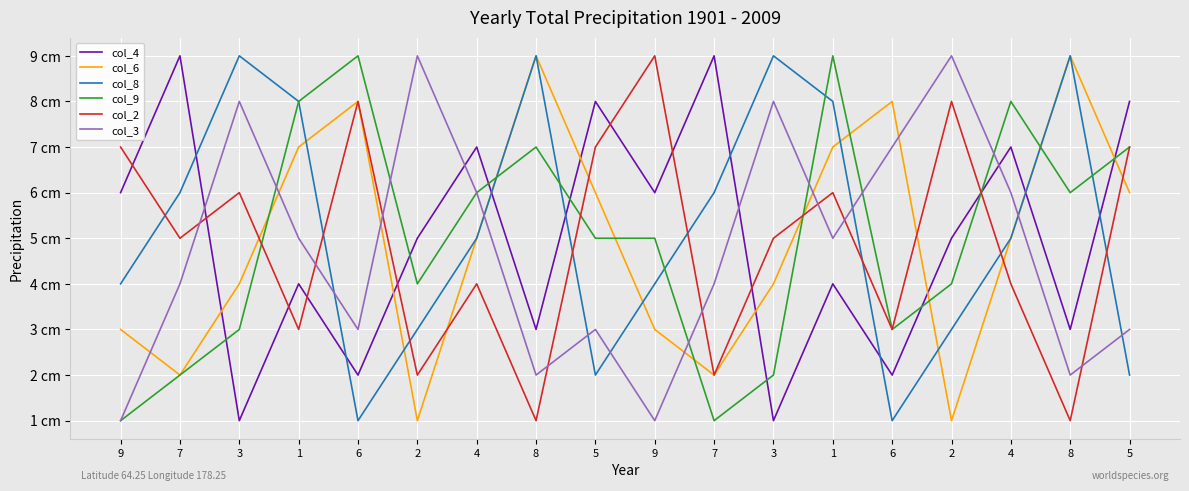

What are all the series names shown in the legend?

col_4, col_6, col_8, col_9, col_2, col_3